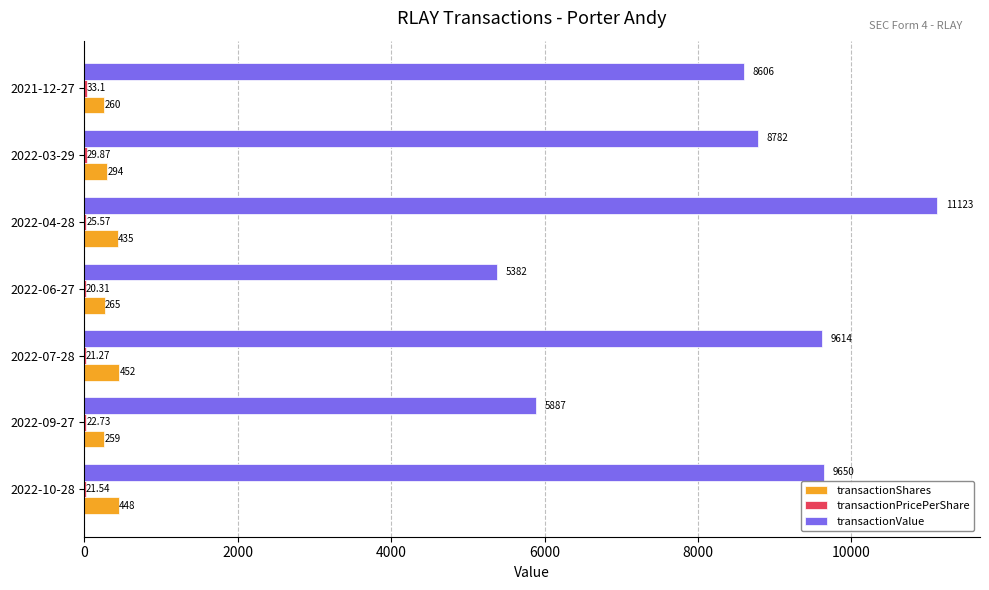

Which series has the largest total across all categories?

transactionValue